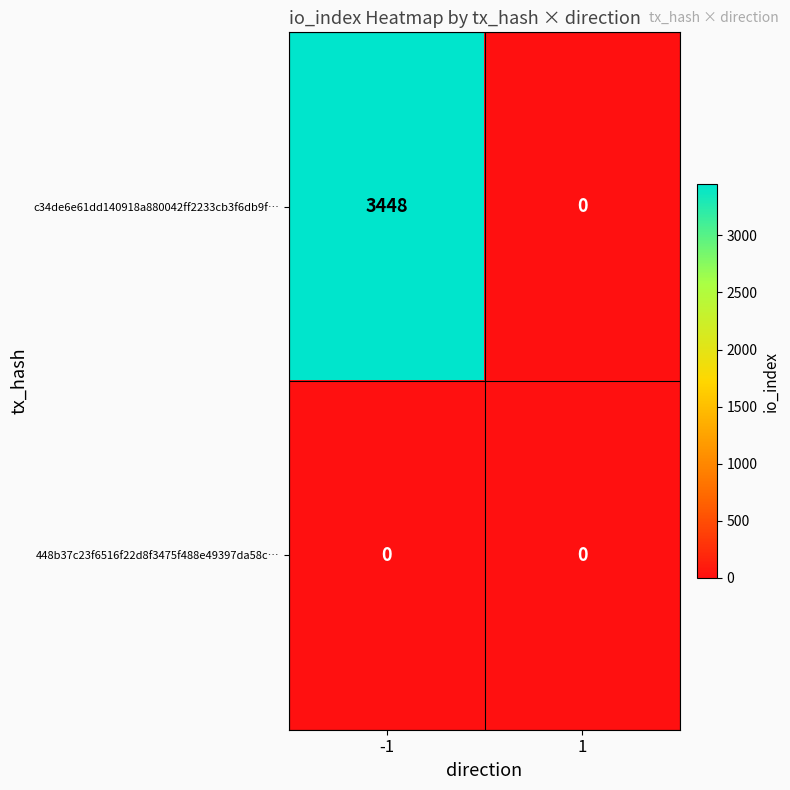

Reading right to left, list all the values displayed in this chart.

c34de6e61dd140918a880042ff2233cb3f6db9f…: 0	3448
448b37c23f6516f22d8f3475f488e49397da58c…: 0	0